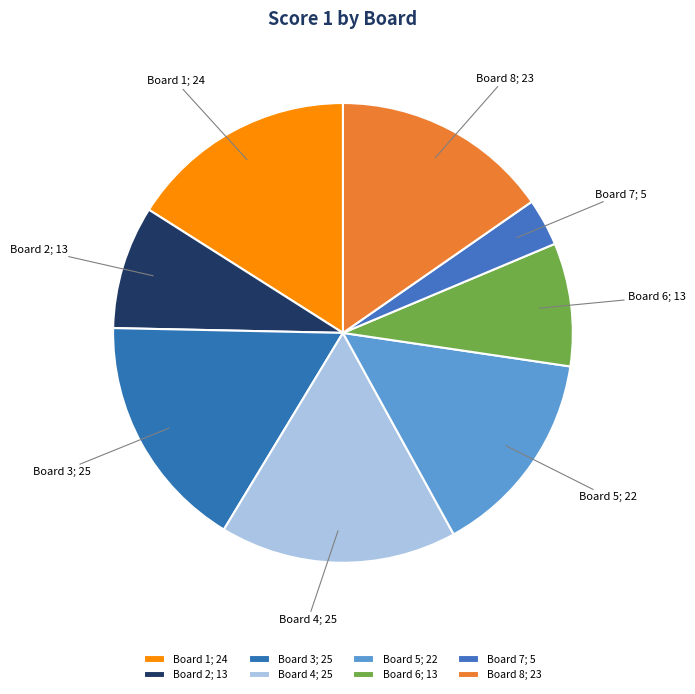

How many slices are in this pie chart?

8